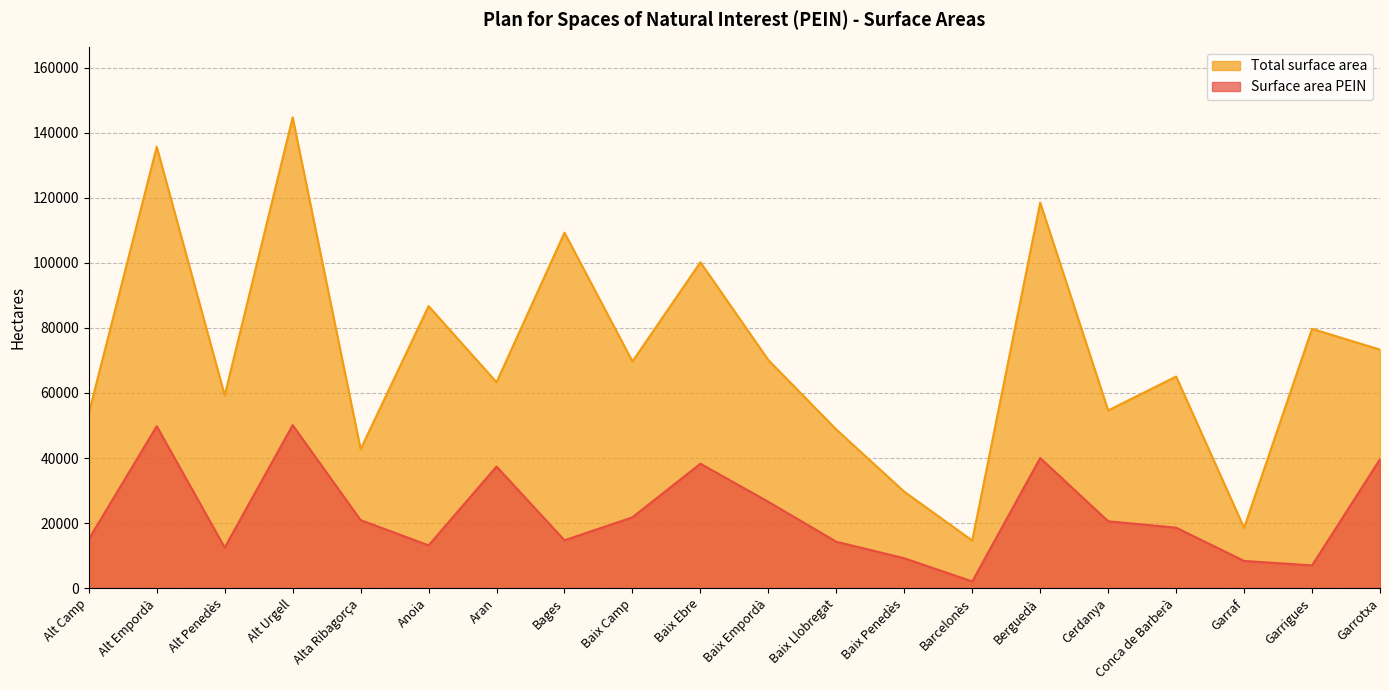

Reading left to right, list all the values displayed in this chart.

Surface area PEIN: Alt Camp=15054	Alt Empordà=49788	Alt Penedès=12492	Alt Urgell=50116	Alta Ribagorça=20919	Anoia=13161	Aran=37394	Bages=14717	Baix Camp=21789	Baix Ebre=38263	Baix Empordà=26542	Baix Llobregat=14266	Baix Penedès=9189	Barcelonès=2072	Berguedà=40016	Cerdanya=20564	Conca de Barberà=18598	Garraf=8373	Garrigues=6999	Garrotxa=39637
Total surface area: Alt Camp=53761	Alt Empordà=135688	Alt Penedès=59253	Alt Urgell=144720	Alta Ribagorça=42722	Anoia=86705	Aran=63300	Bages=109280	Baix Camp=69700	Baix Ebre=100193	Baix Empordà=70115	Baix Llobregat=48765	Baix Penedès=29647	Barcelonès=14633	Berguedà=118523	Cerdanya=54645	Conca de Barberà=65059	Garraf=18531	Garrigues=79718	Garrotxa=73332